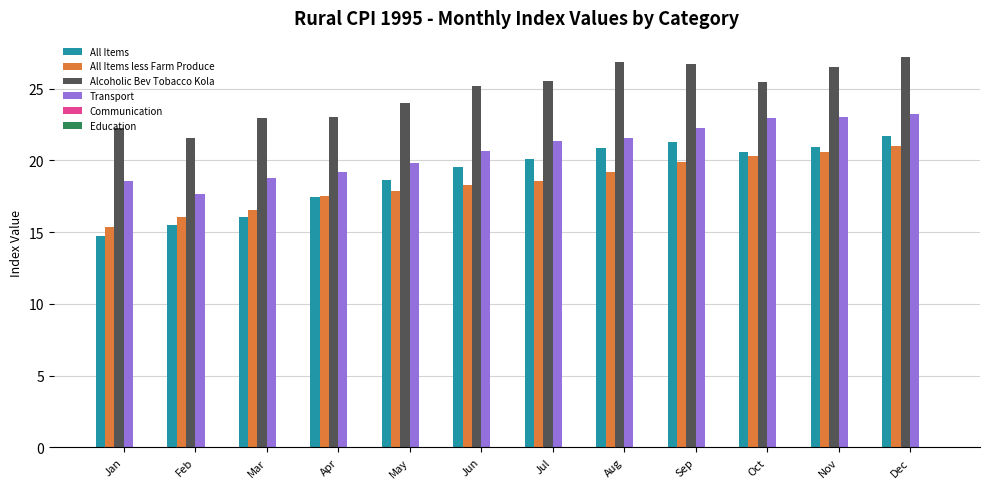

At which label does Transport reach its minimum?

Feb